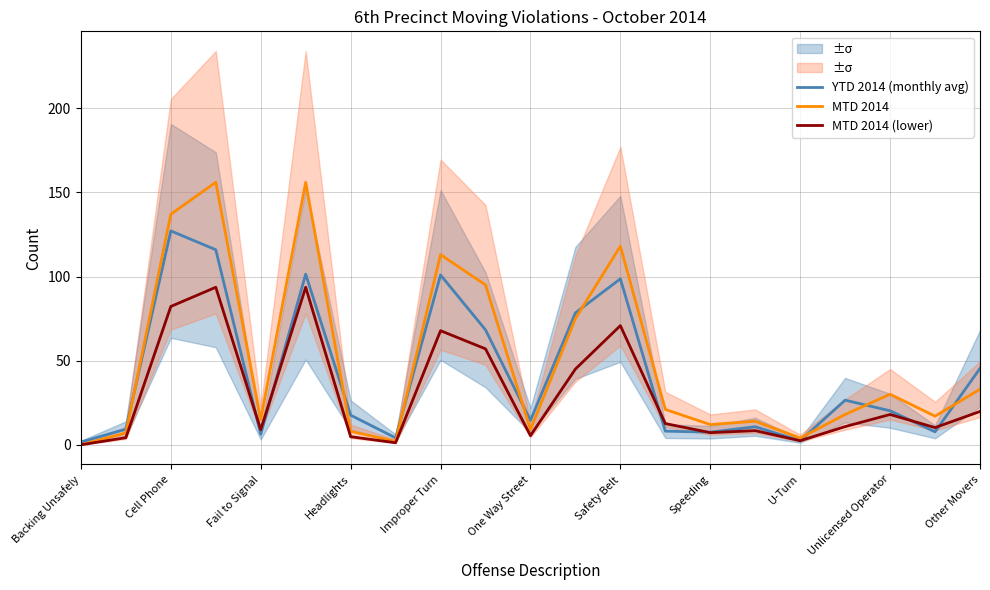

True or false: MTD 2014 (lower) has a value of 5.4 at One Way Street.

True